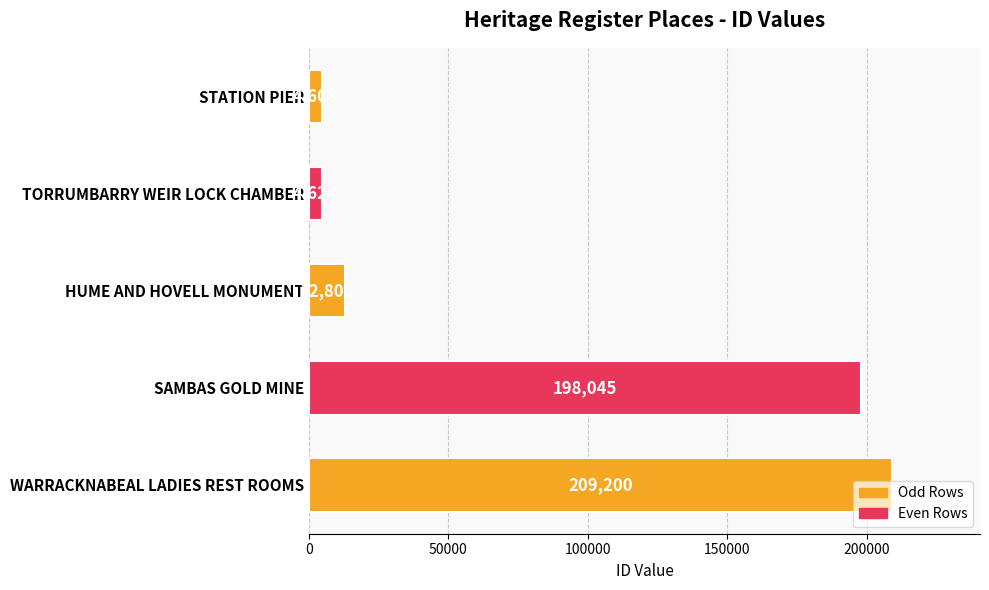

Approximately how many times larger is the value at WARRACKNABEAL LADIES REST ROOMS compared to HUME AND HOVELL MONUMENT?

16.3